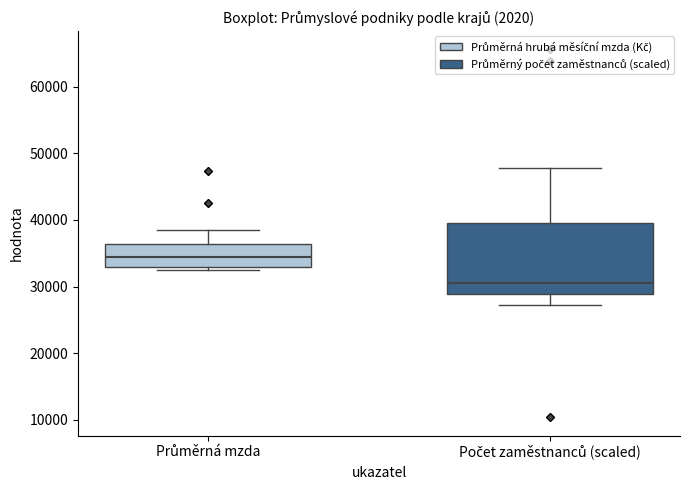

Which box's median line is the lowest?

Počet zaměstnanců (scaled)